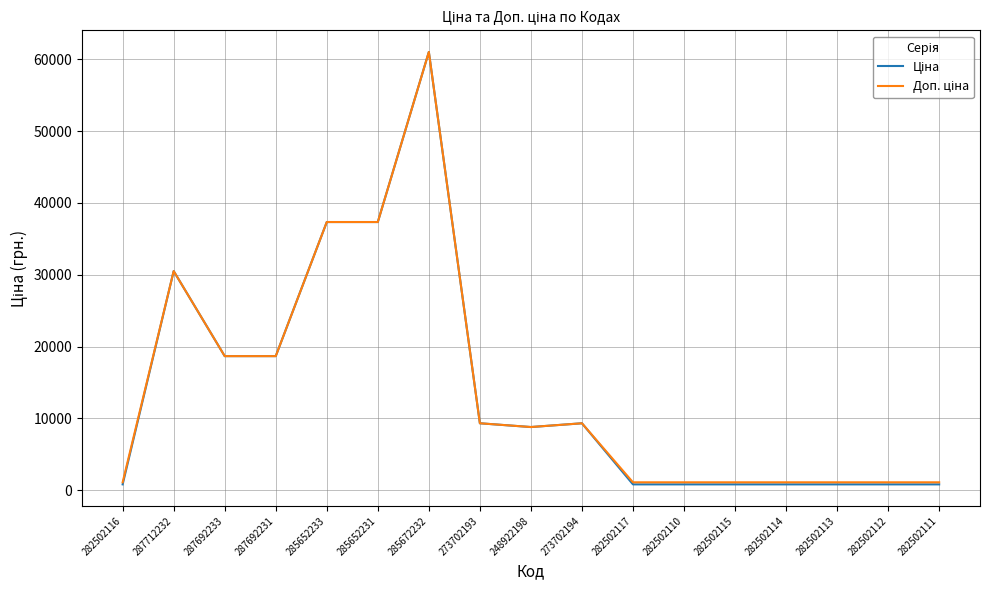

What is the maximum value shown in the chart?

61024.7